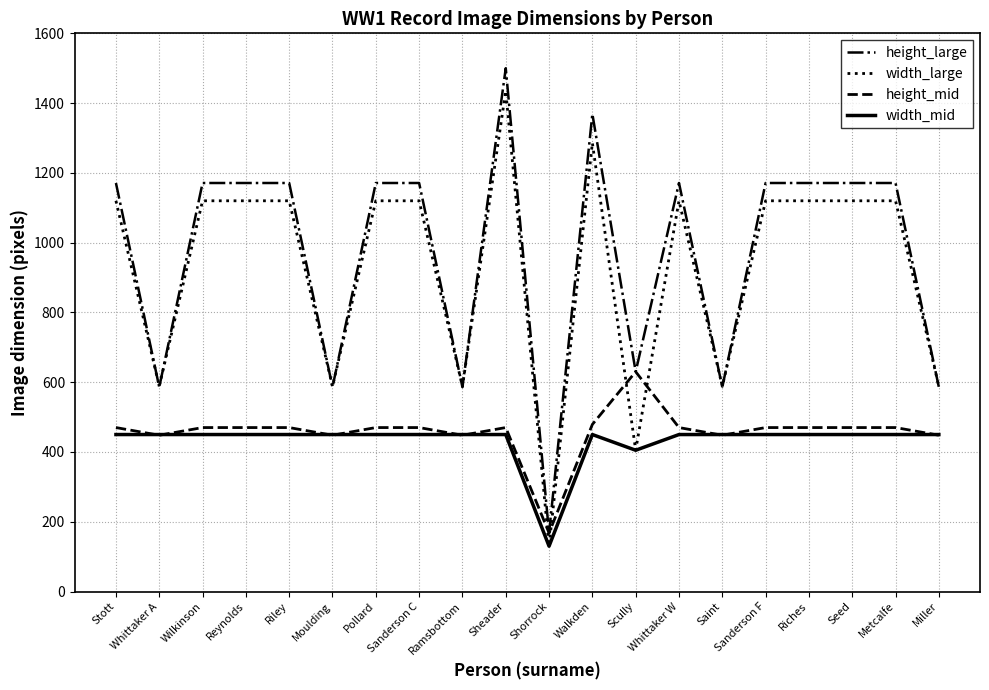

After their last crossing, which series has the higher values: height_large or width_large?

width_large